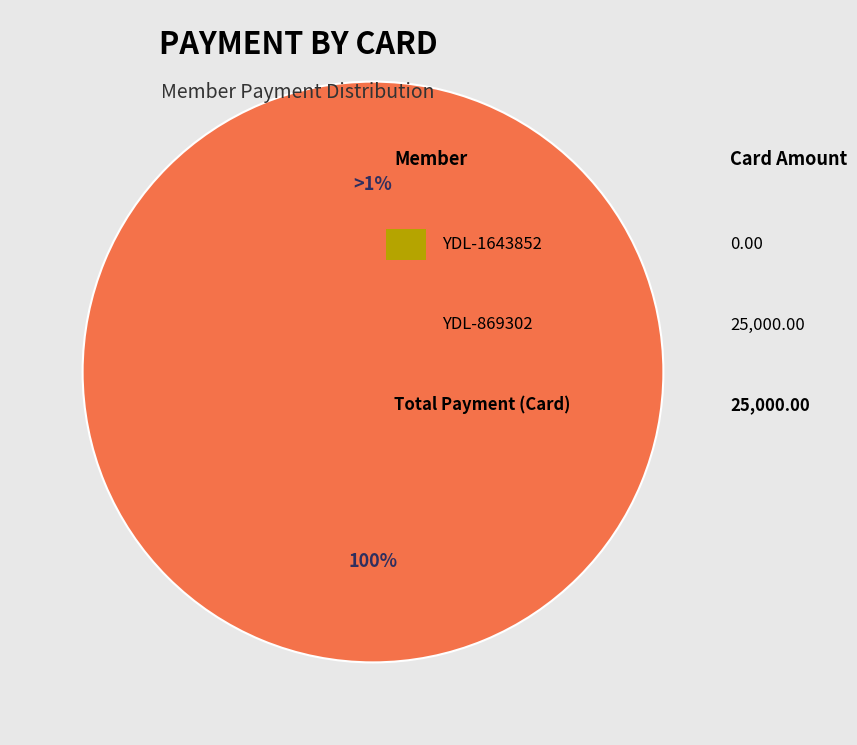

Does YDL-1643852 account for over 50% of the chart?

No